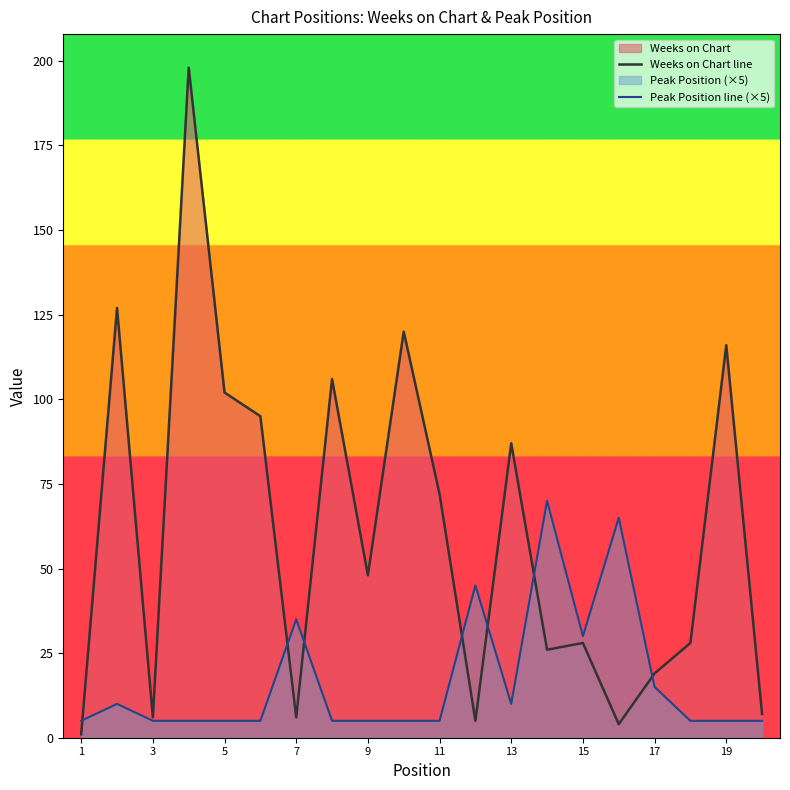

Which series ends up on top after the final intersection of Weeks on Chart line and Peak Position line (×5)?

Weeks on Chart line